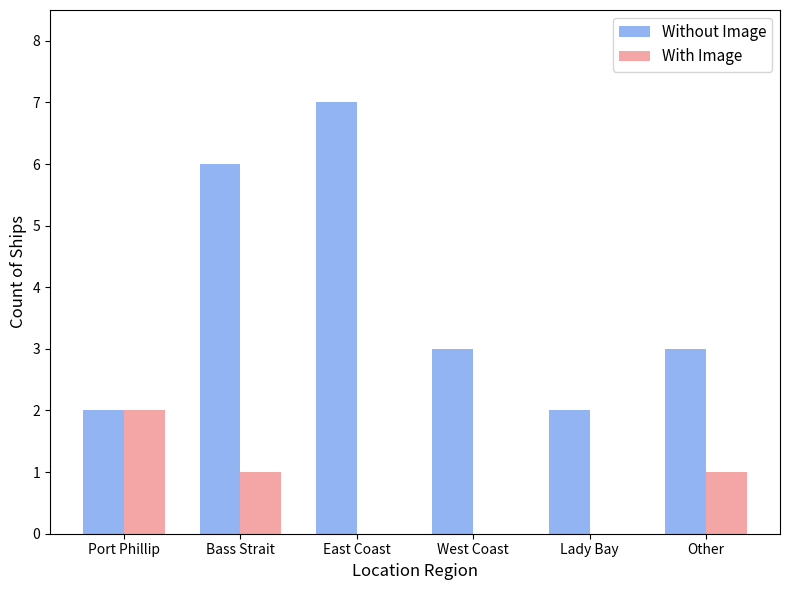

Is the value of Without Image at Port Phillip greater than the value of With Image at Lady Bay?

Yes